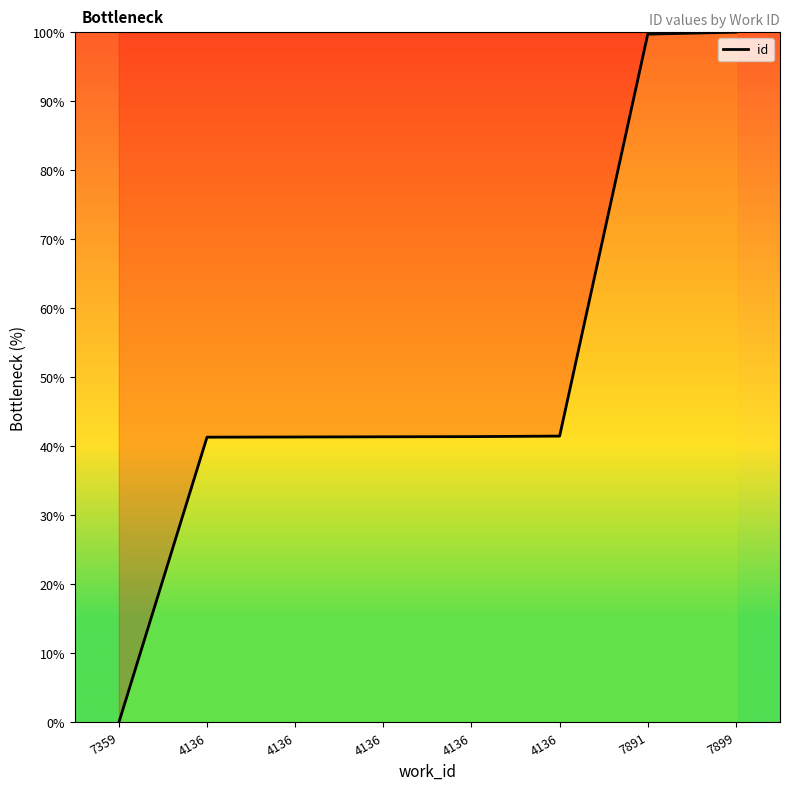

Reading left to right, list all the values displayed in this chart.

0.0	41.3	41.4	41.4	41.4	41.5	99.7	100.0